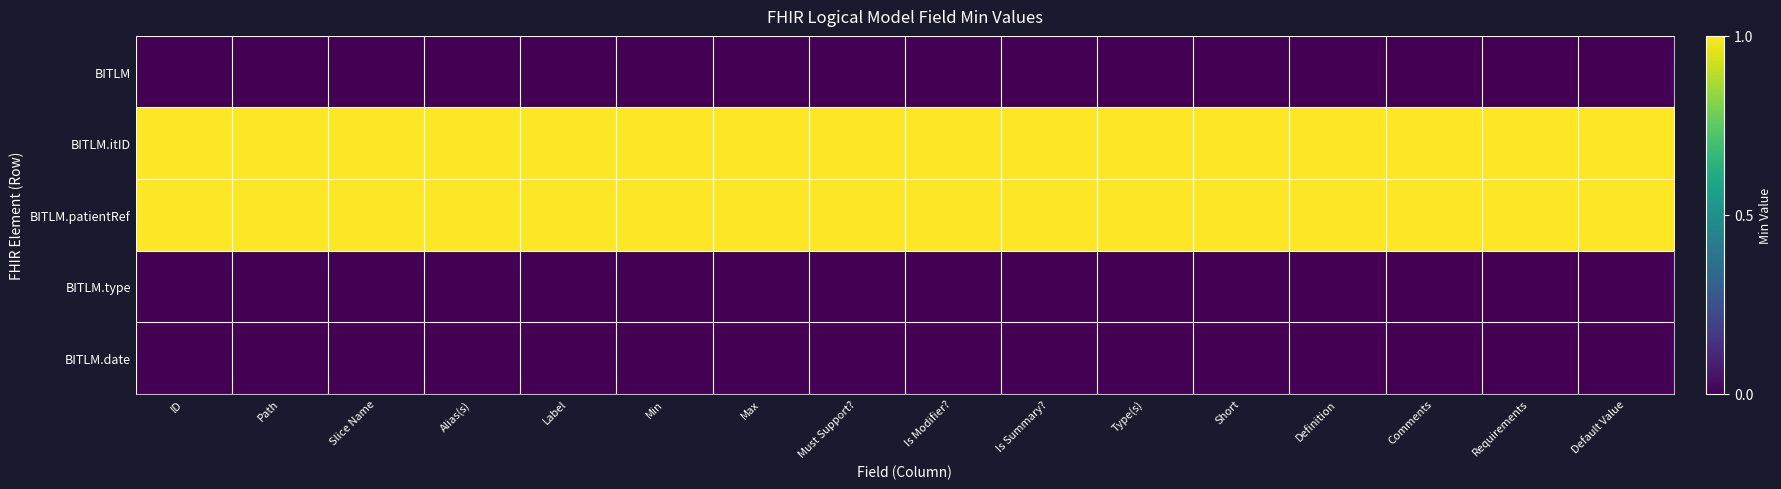

At which category is the sum across all series the highest?

ID